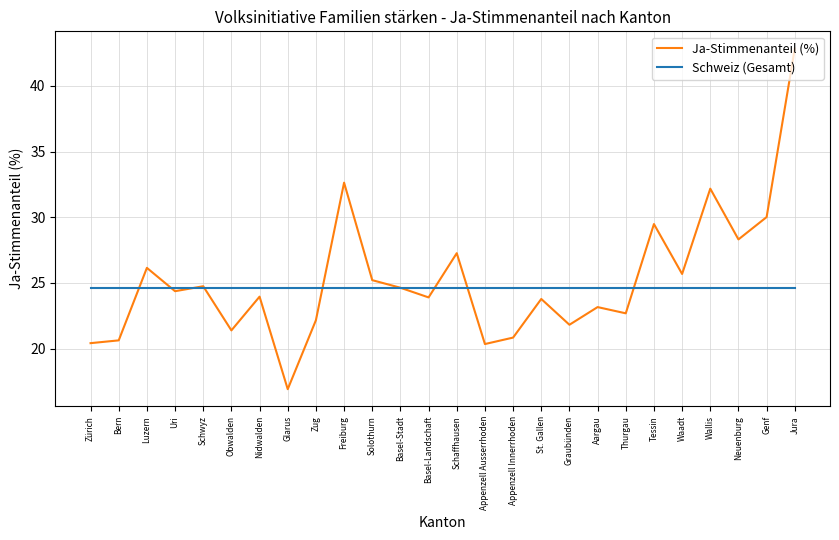

At which label does Ja-Stimmenanteil (%) reach its peak?

Jura